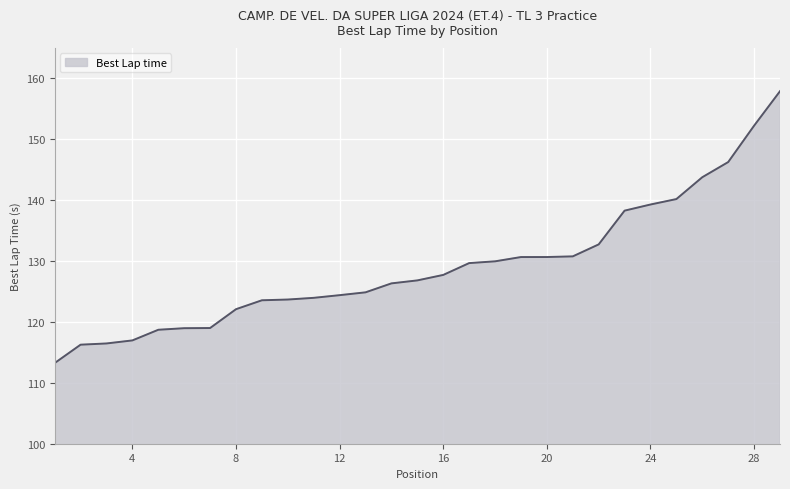

What is the smallest value displayed?

113.2